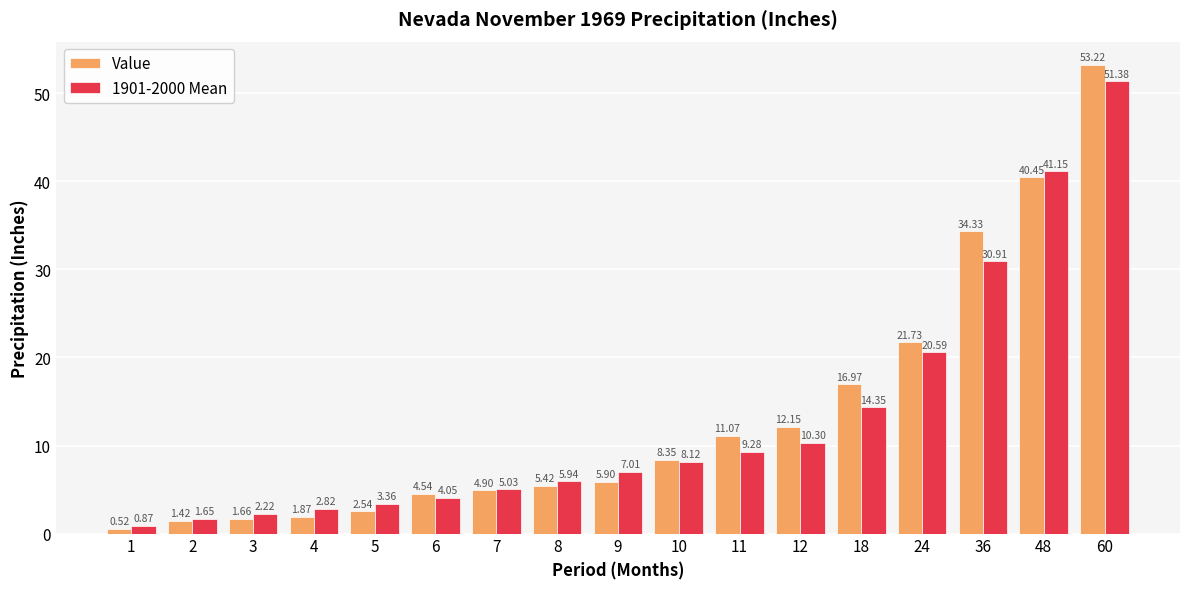

What is the maximum value shown in the chart?

53.2